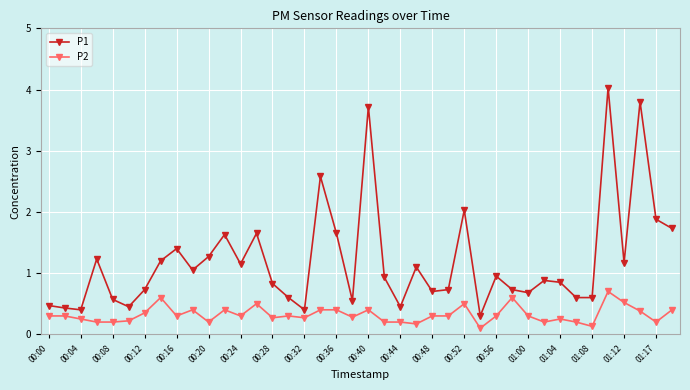

List the series in order of their overall mean, highest first.

P1, P2